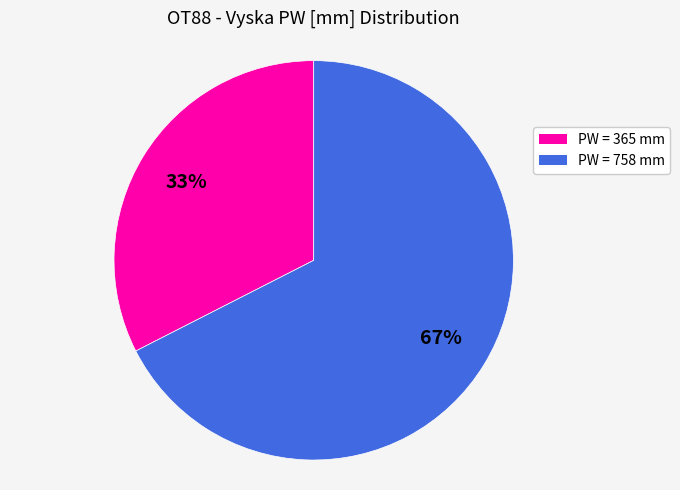

How many slices are in this pie chart?

2